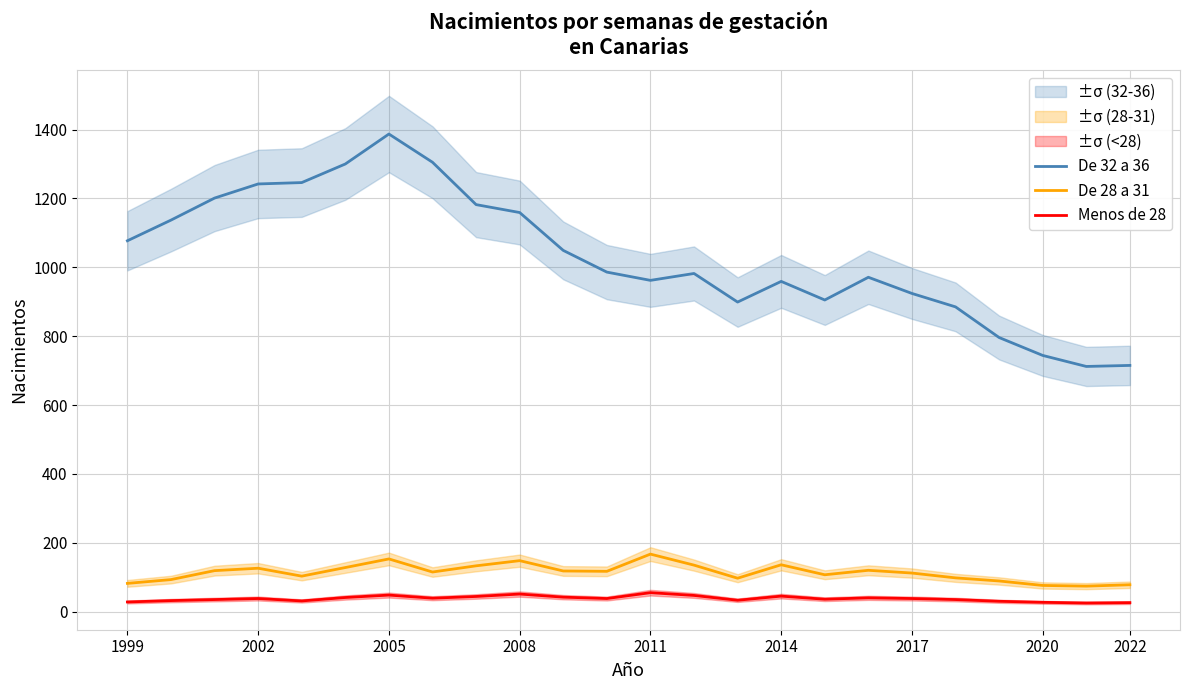

True or false: De 28 a 31 and De 32 a 36 intersect in this chart.

False